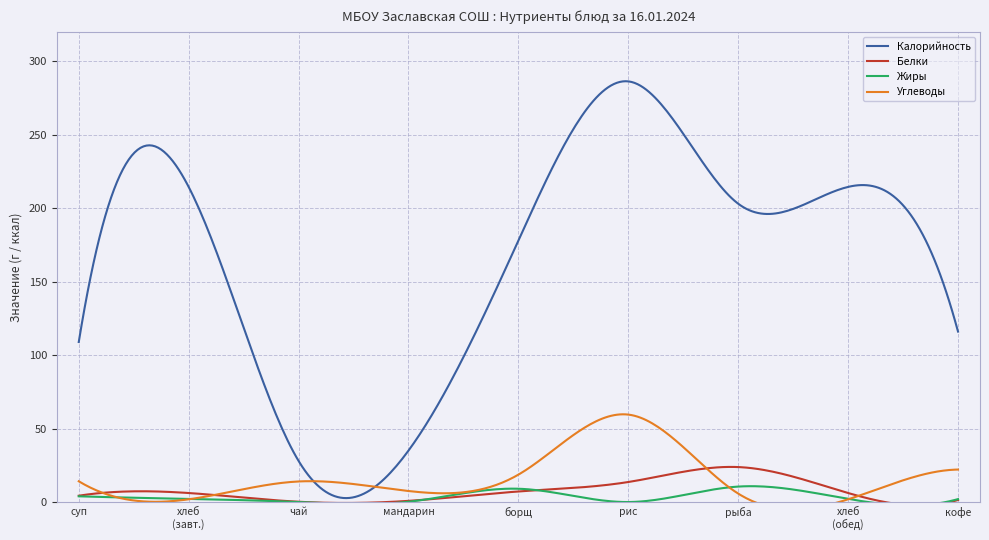

True or false: Белки has more than 0 interior local peaks.

True